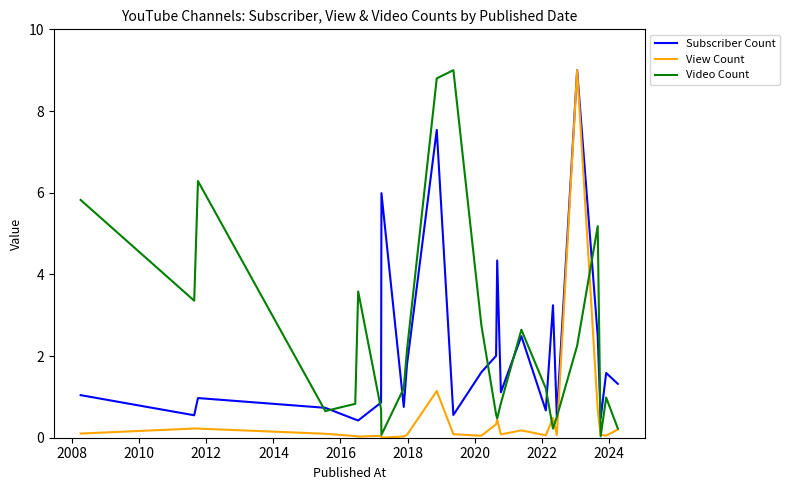

Rank the series by their average value, from lowest to highest.

View Count, Subscriber Count, Video Count